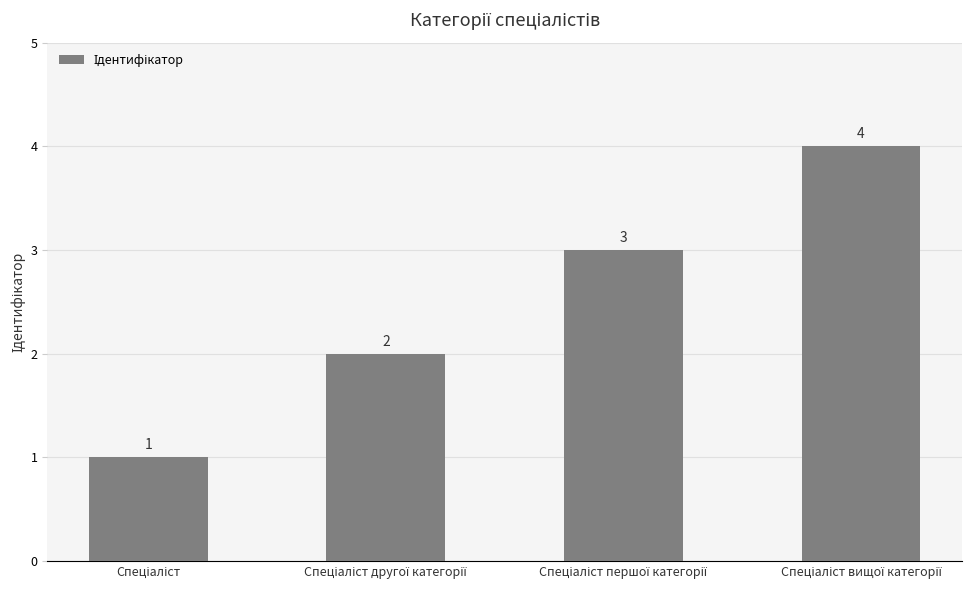

What is the value of the 1st bar from the left?

1